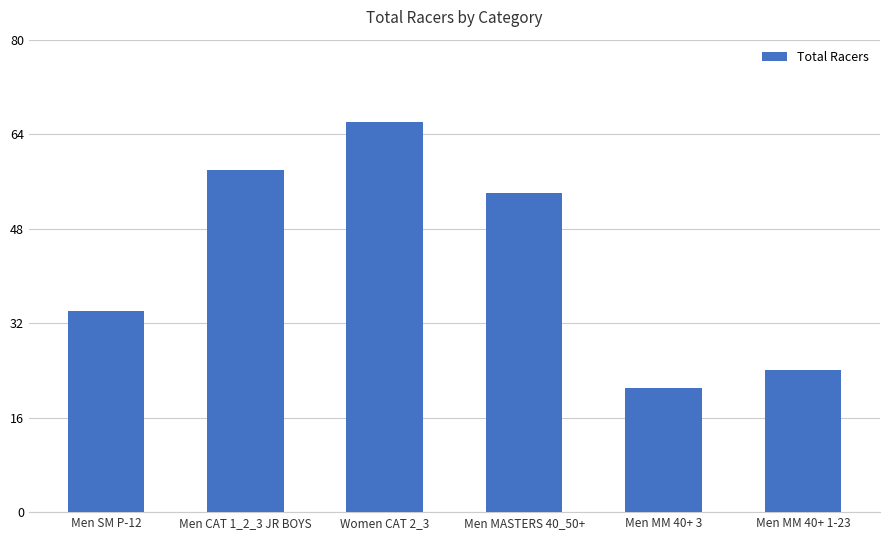

What is the value of the 6th bar from the left?

24